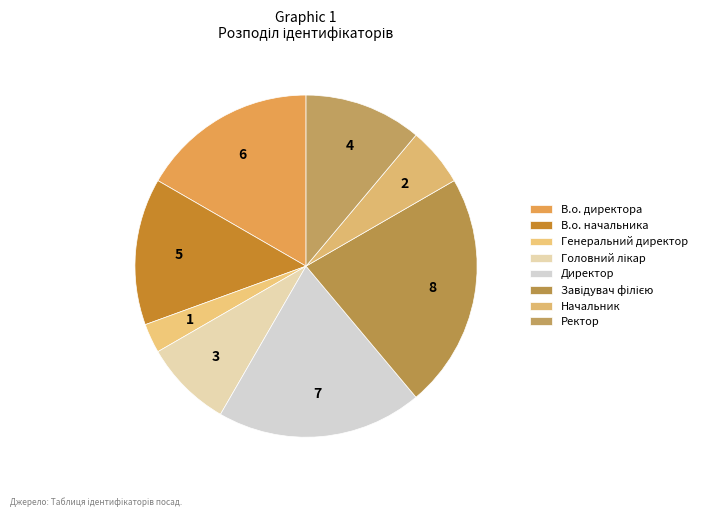

Count the number of slices in the pie.

8